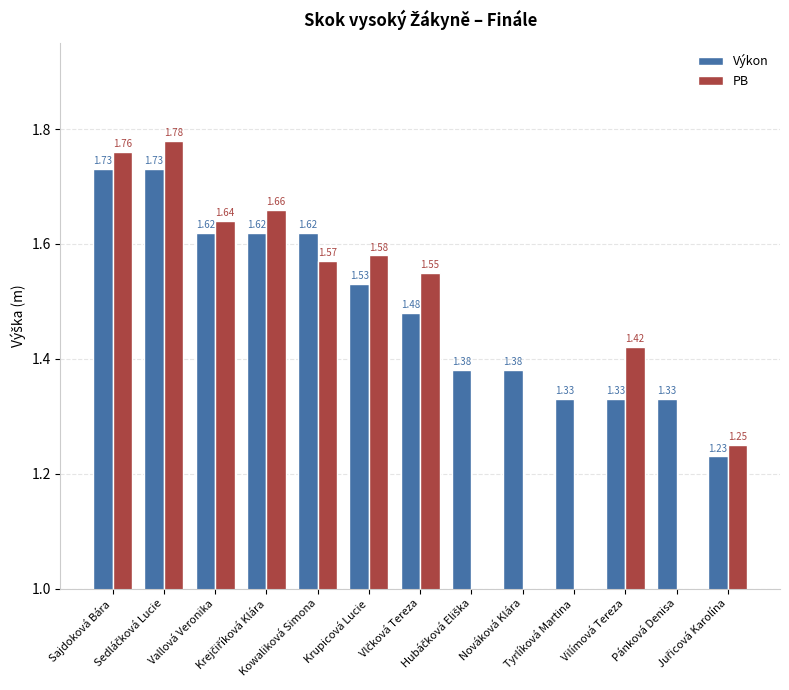

Rank the series by their maximum value, from highest to lowest.

PB, Výkon